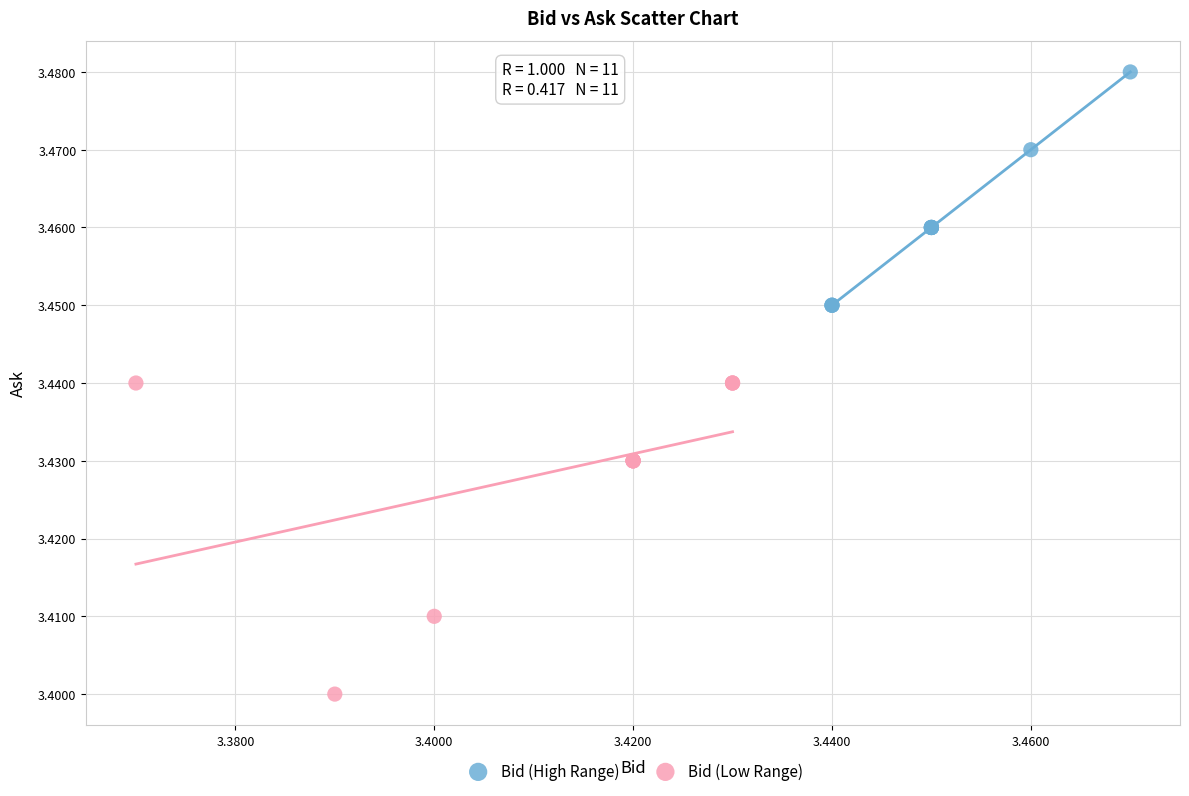

Which series has the largest Y range (max minus min)?

Bid (Low Range)